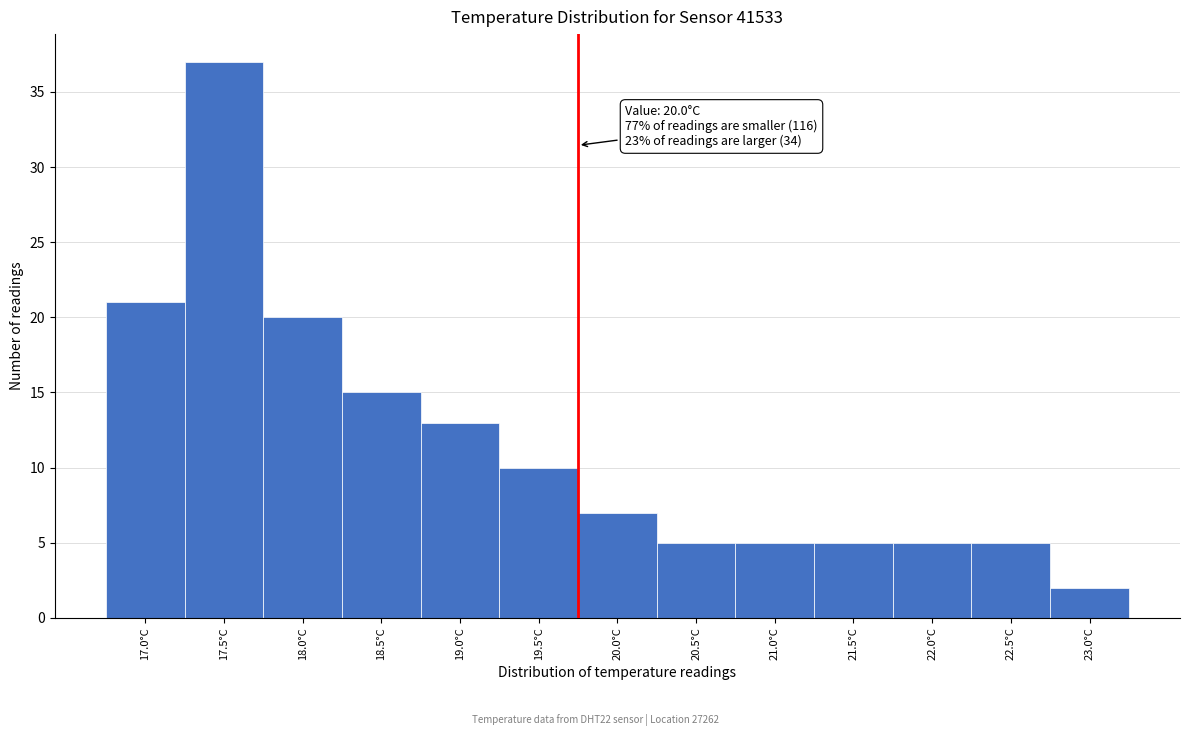

Reading right to left, list all the values displayed in this chart.

2	5	5	5	5	5	7	10	13	15	20	37	21